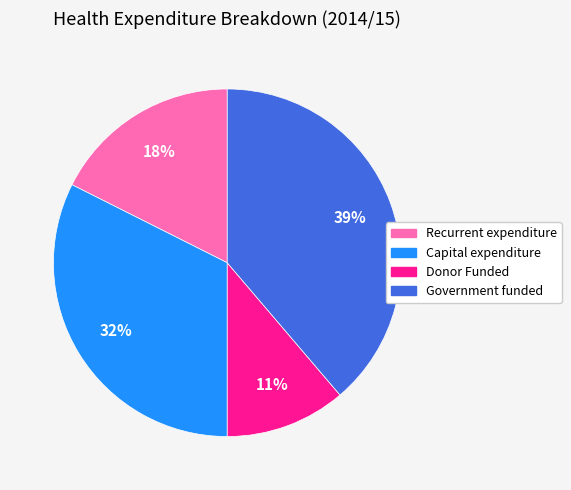

Do Government funded and Capital expenditure together represent more than half of the pie?

Yes